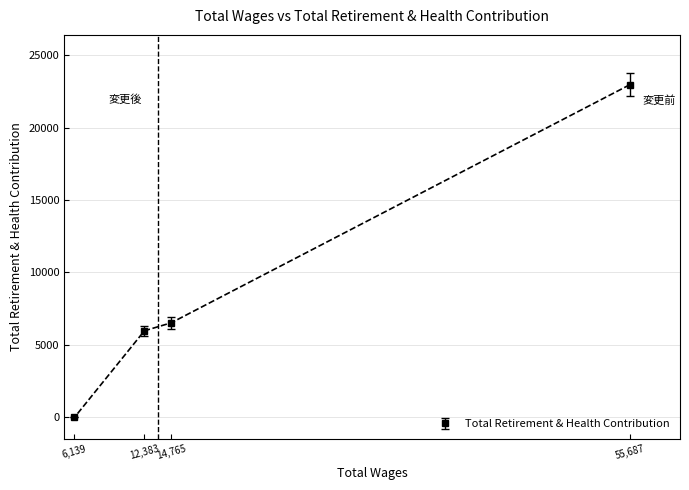

The value at 14,765 is 2912. True or false?

False